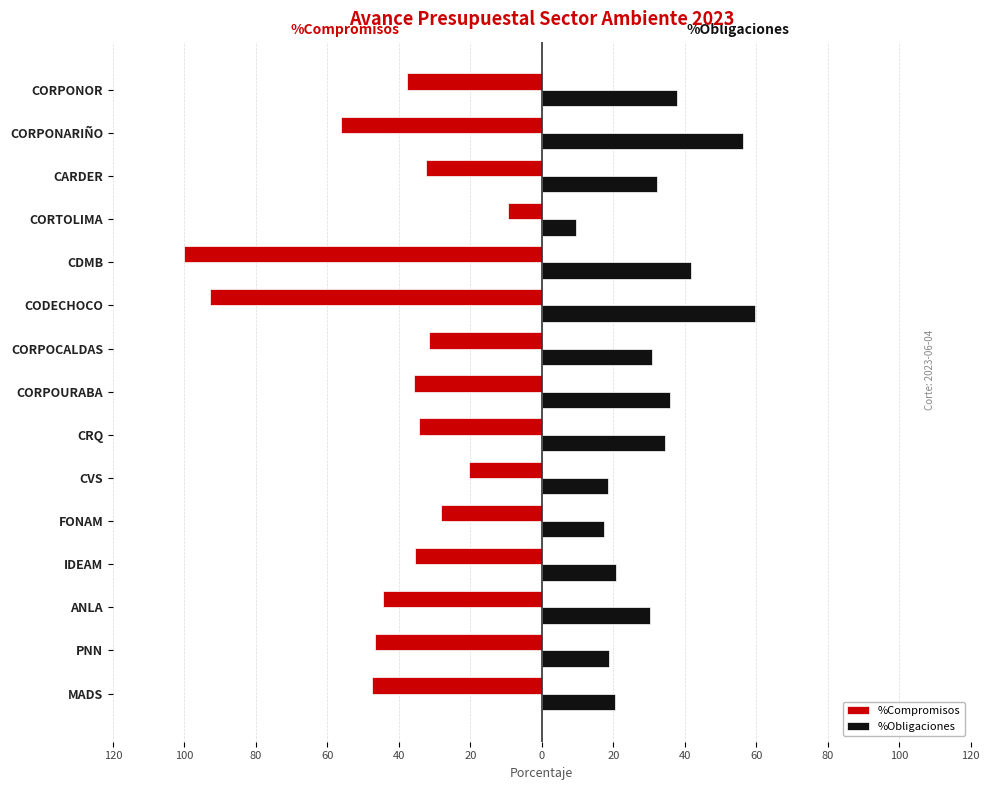

What are all the series names shown in the legend?

%Compromisos, %Obligaciones